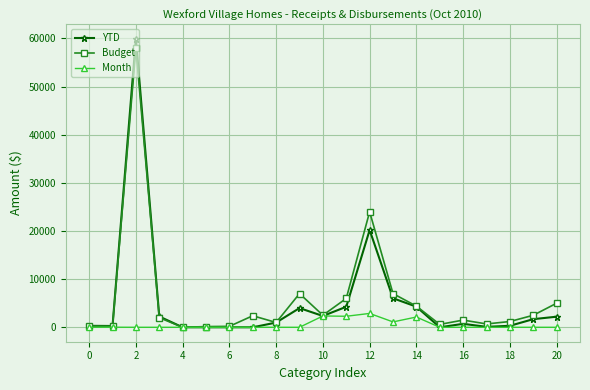

True or false: YTD has more than 2 interior local peaks.

True